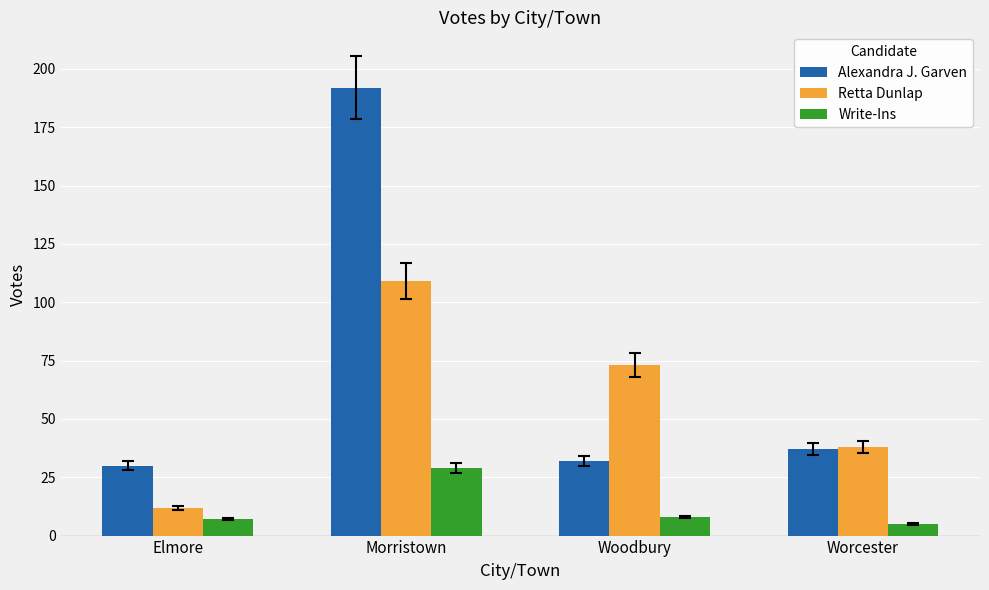

What is the maximum value shown in the chart?

192